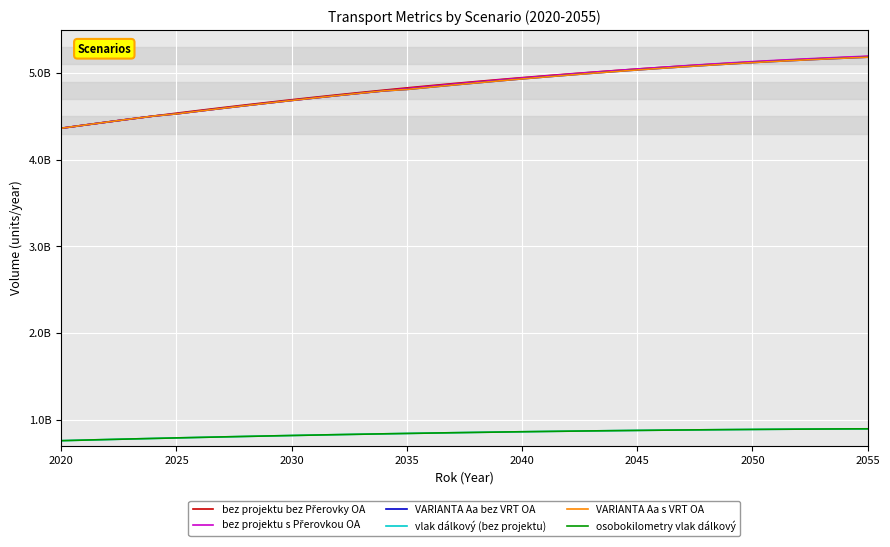

What is the difference between the maximum and second lowest values in the vlak dálkový (bez projektu) series?

130183668.3